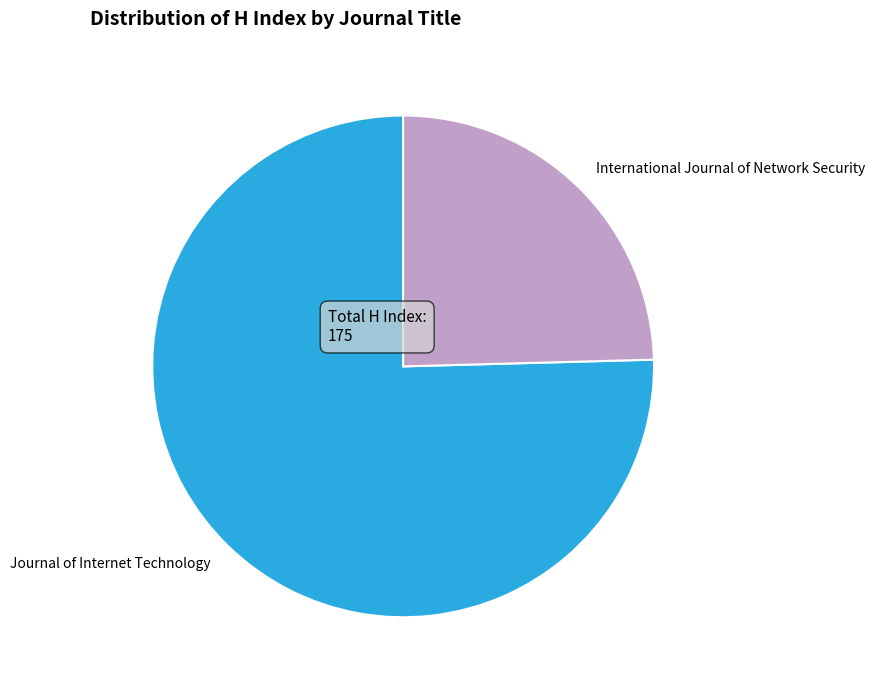

How many segments does this pie chart have?

2